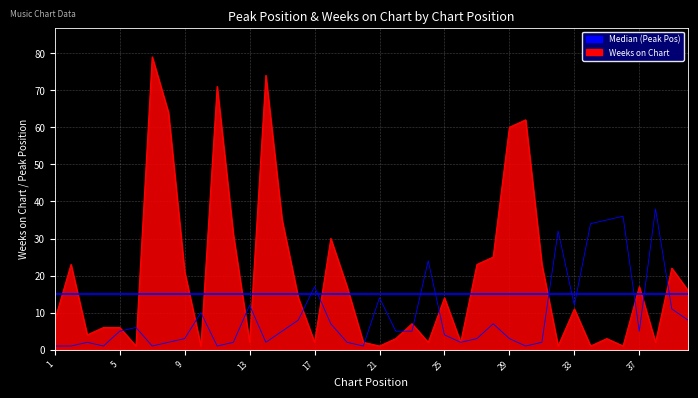

In Weeks on Chart, how many points are higher than both neighbors (excluding endpoints)?

12